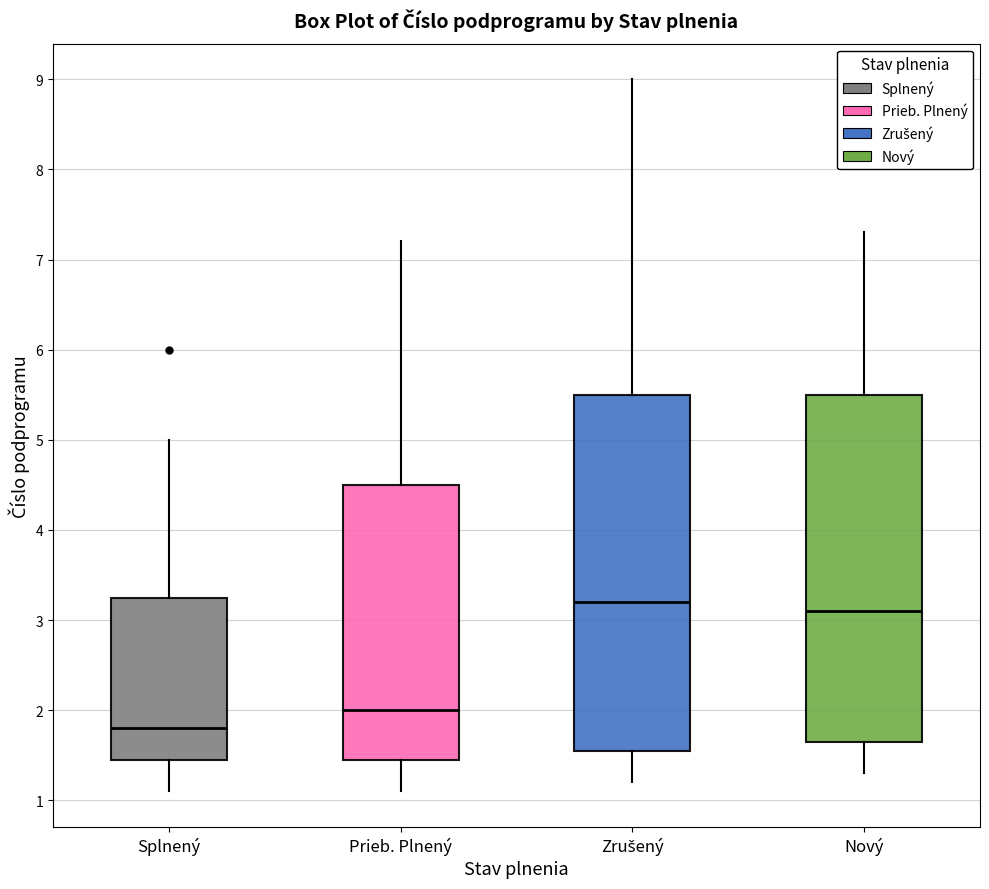

Reading left to right, read every box against the y-axis: the position of its median line, the range the box covers, and the ends of its whiskers. The values are not printed on the chart, so give them approximately, as read against the axis.

Splnený: median 1.8, box 1.5 to 3.3, whiskers 1.1 to 5.0
Prieb. Plnený: median 2.0, box 1.5 to 4.5, whiskers 1.1 to 7.2
Zrušený: median 3.2, box 1.6 to 5.5, whiskers 1.2 to 9.0
Nový: median 3.1, box 1.7 to 5.5, whiskers 1.3 to 7.3